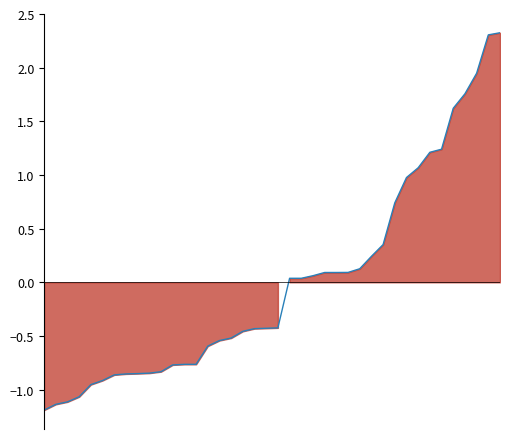

Does the chart display data point markers on the line(s)?

No